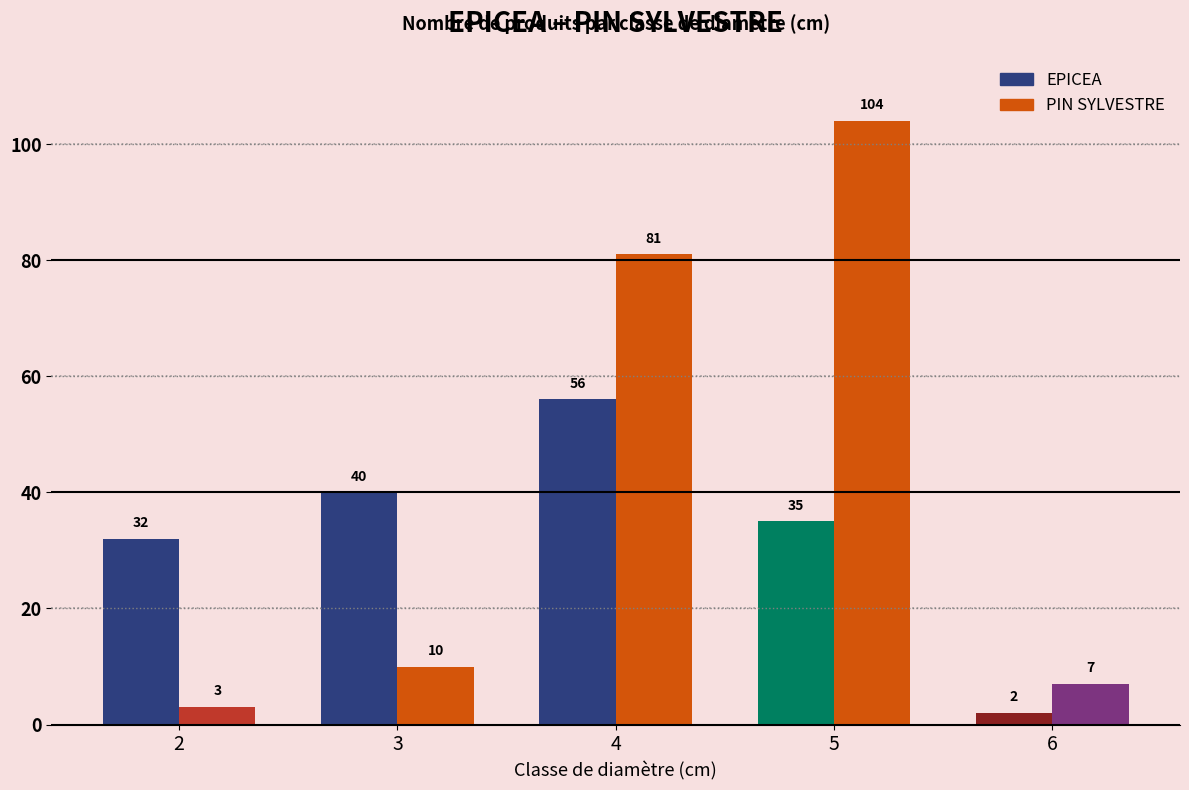

What is the value of the PIN SYLVESTRE bar at the 2nd from the left?

10